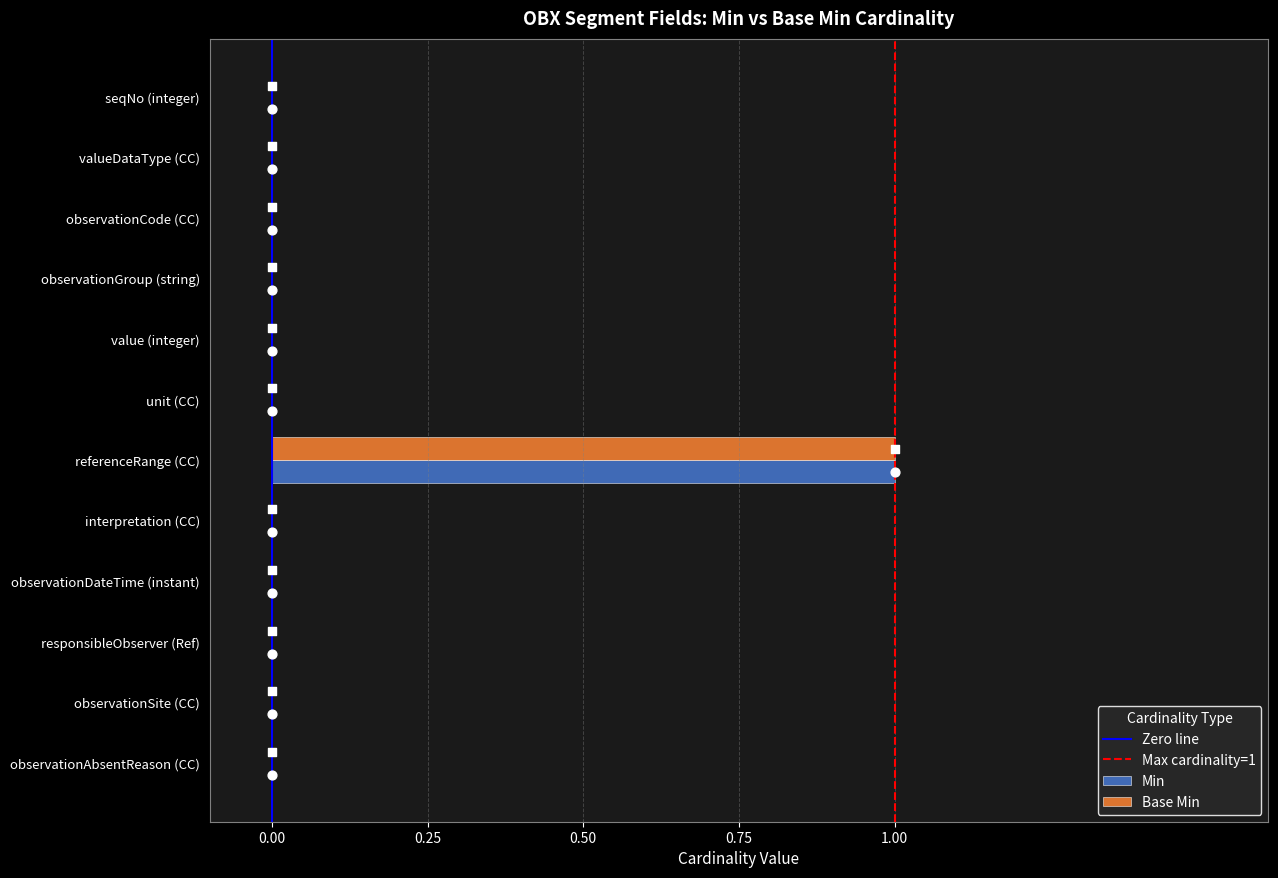

Is the value of Base Min at CodeableConcept greater than the value of Min at CodeableConcept?

No